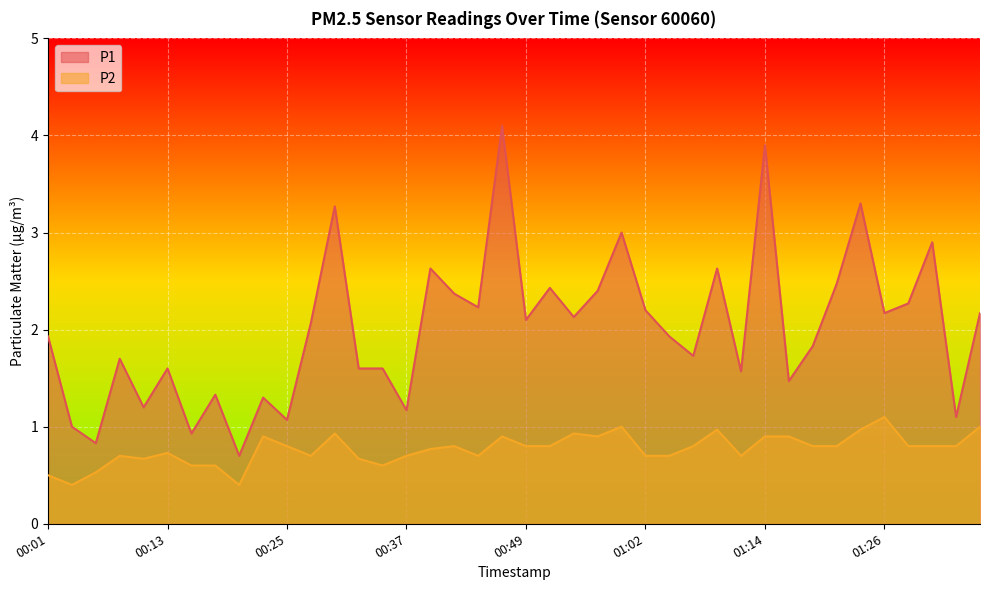

What is the average value of the P1 series?

2.0